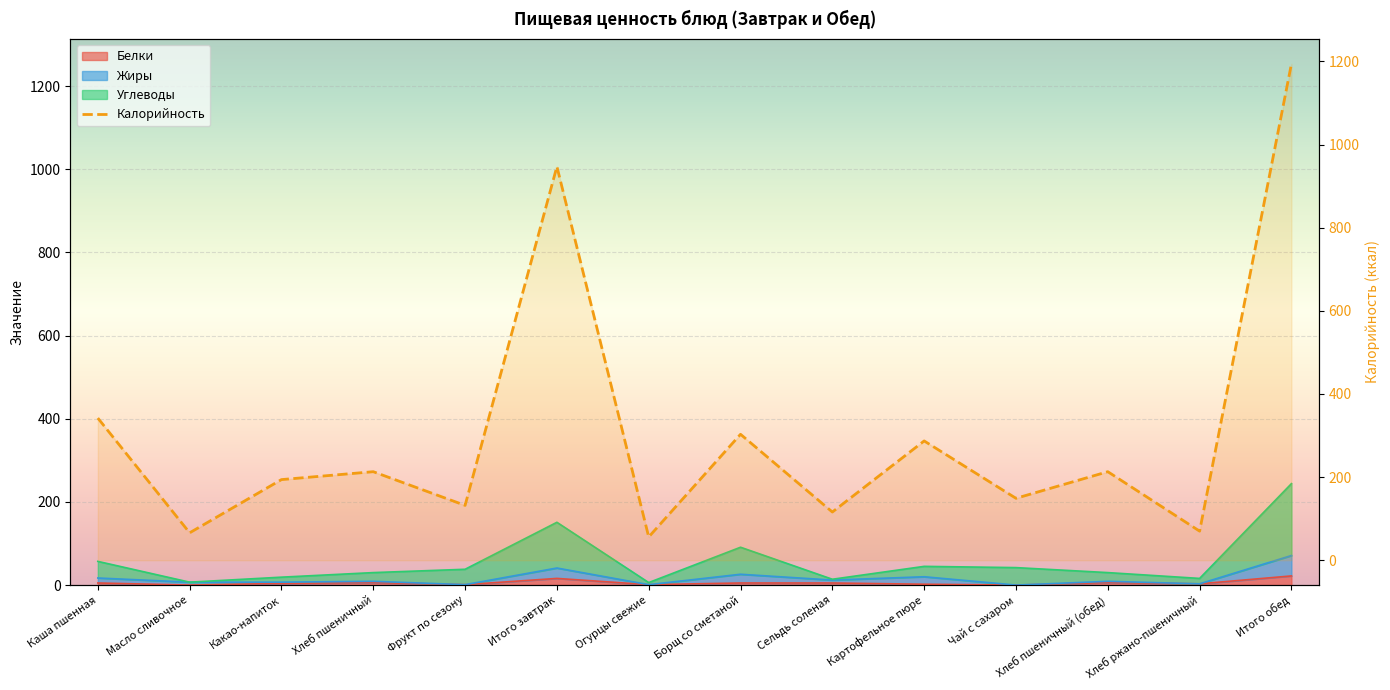

What position from the right is Хлеб пшеничный (обед)?

3